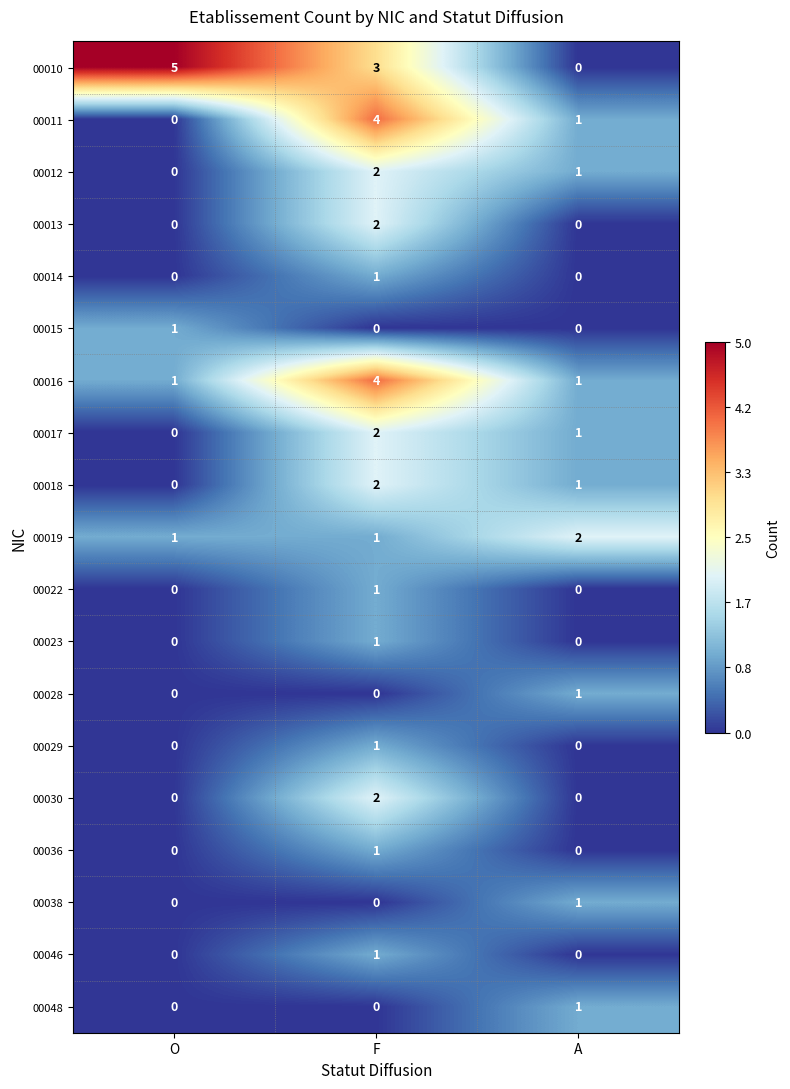

Count the 00012 values in the range 0 to 2.

3